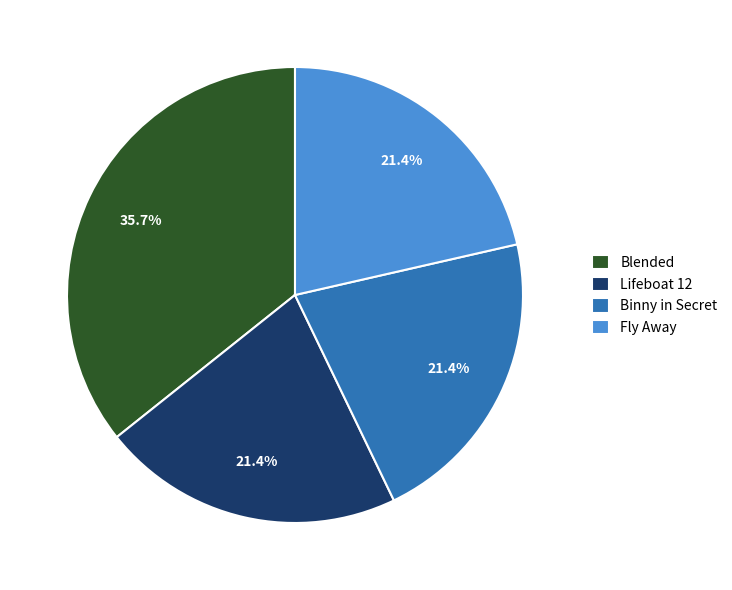

What percentage is the Binny in Secret slice, to the nearest percent?

21%